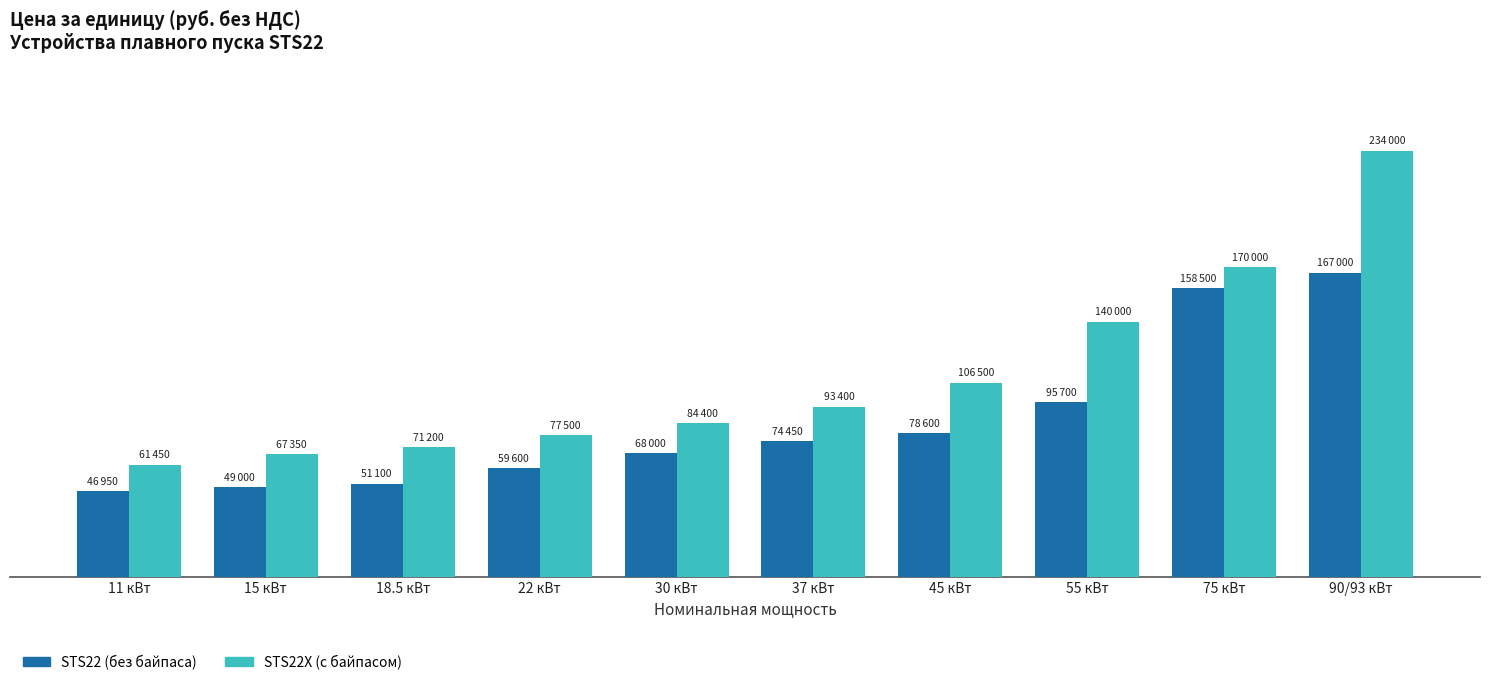

Where is STS22 (без байпаса) nearest to the value 106975?

55 кВт